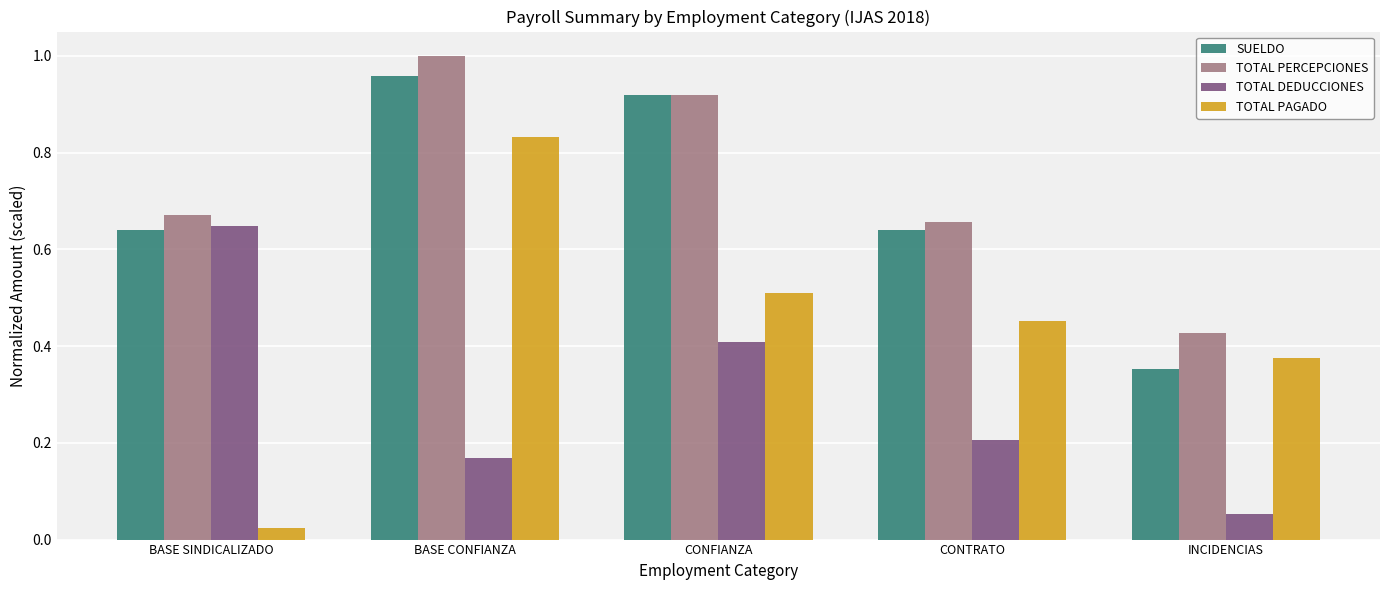

What is the label of the 1st bar from the right?

INCIDENCIAS